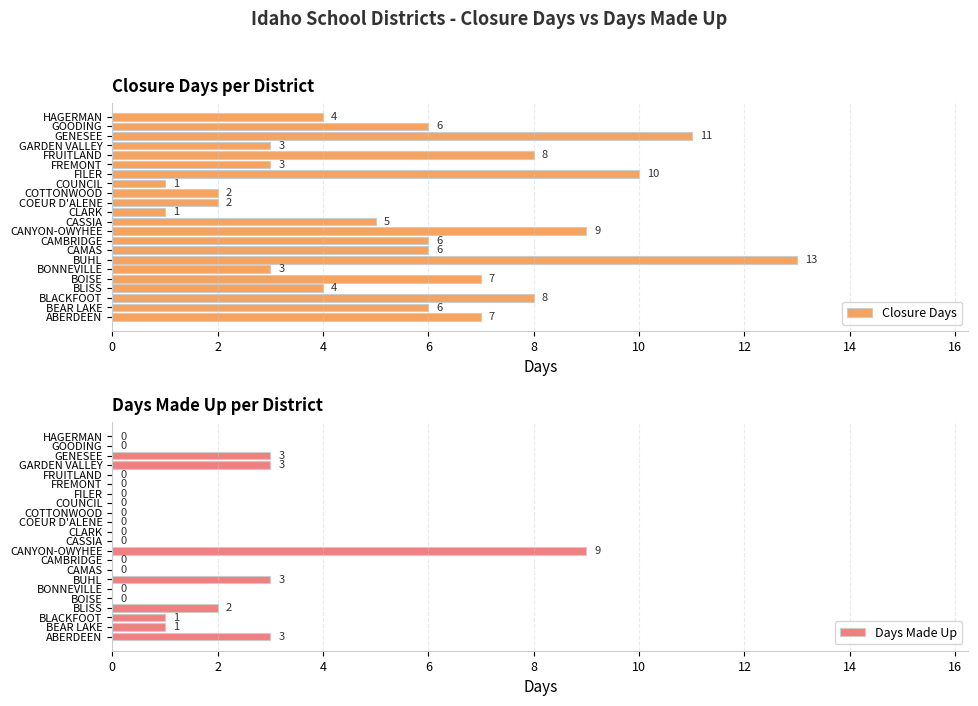

How many Days Made Up values are between 0 and 2?

17